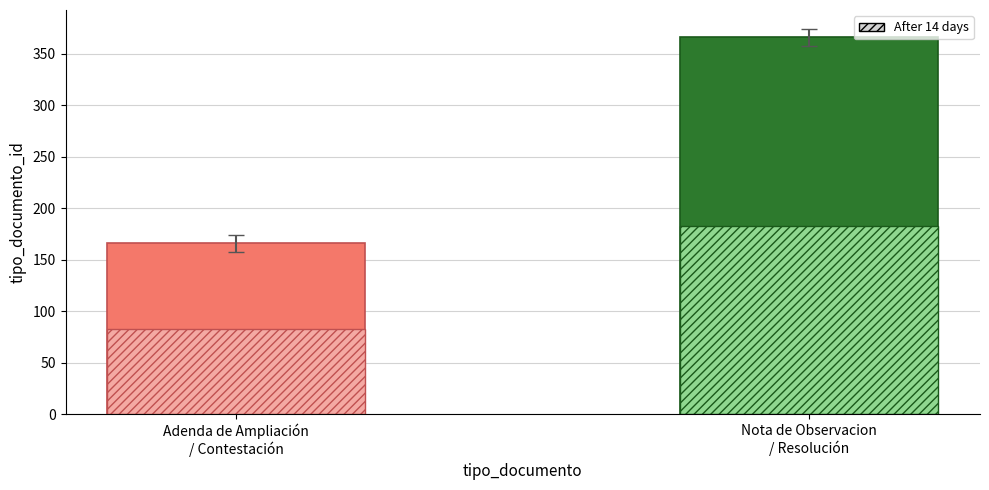

What is the value of the 2nd bar from the left?

367